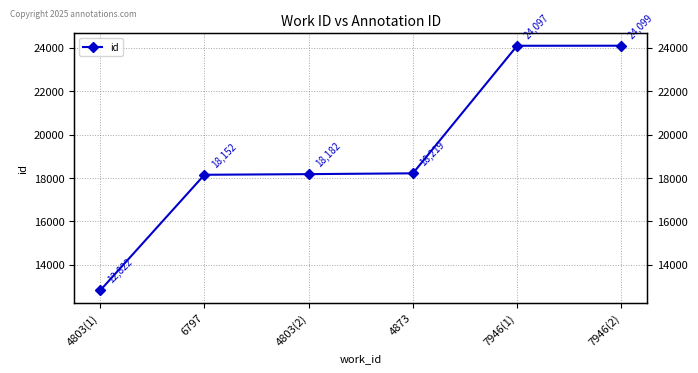

Is it true that the value at 7946(1) is 16533?

False